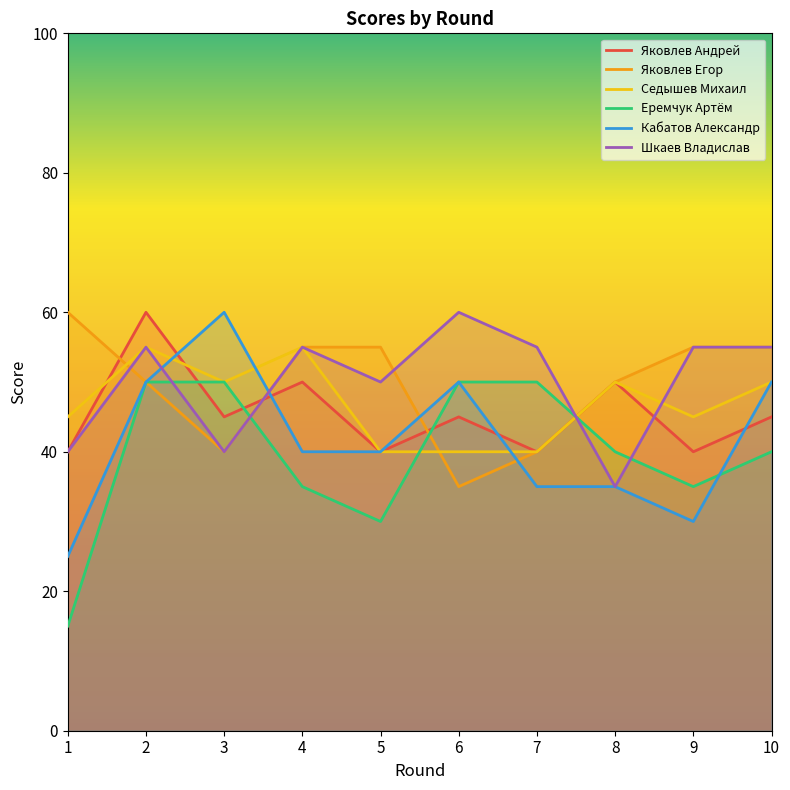

Rank the categories by Шкаев Владислав value from highest to lowest.

6, 2, 4, 7, 9, 10, 5, 1, 3, 8